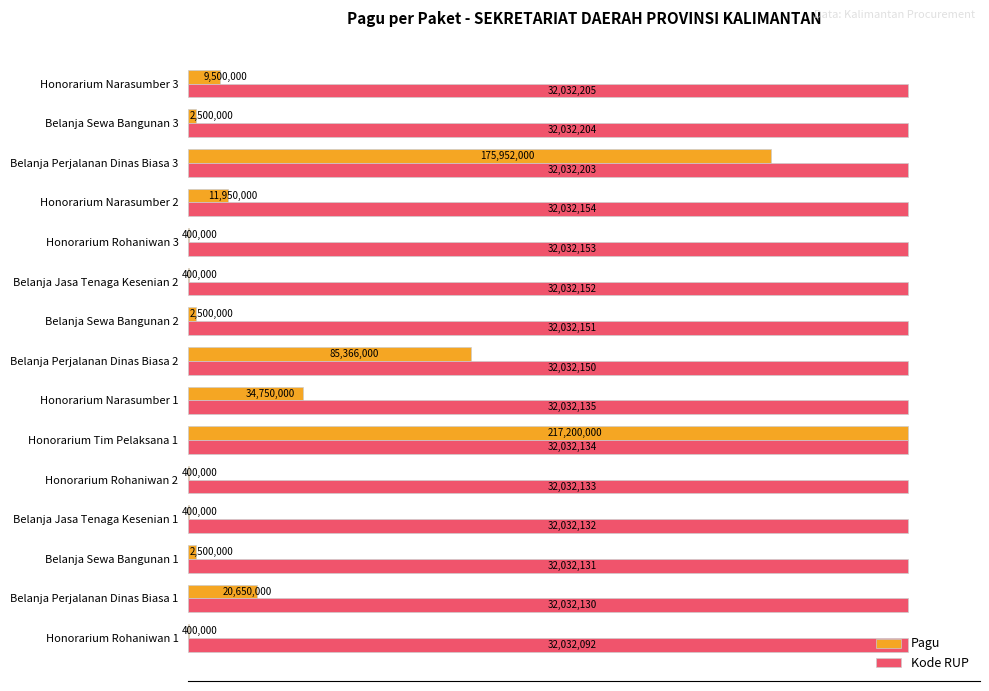

What are all the series names shown in the legend?

Pagu, Kode RUP